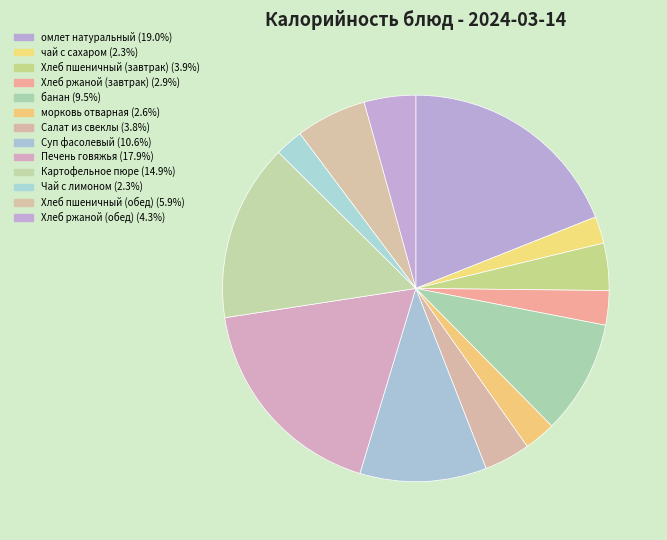

What is the total percentage of Хлеб ржаной (обед) and Хлеб пшеничный (обед)?

10.2%